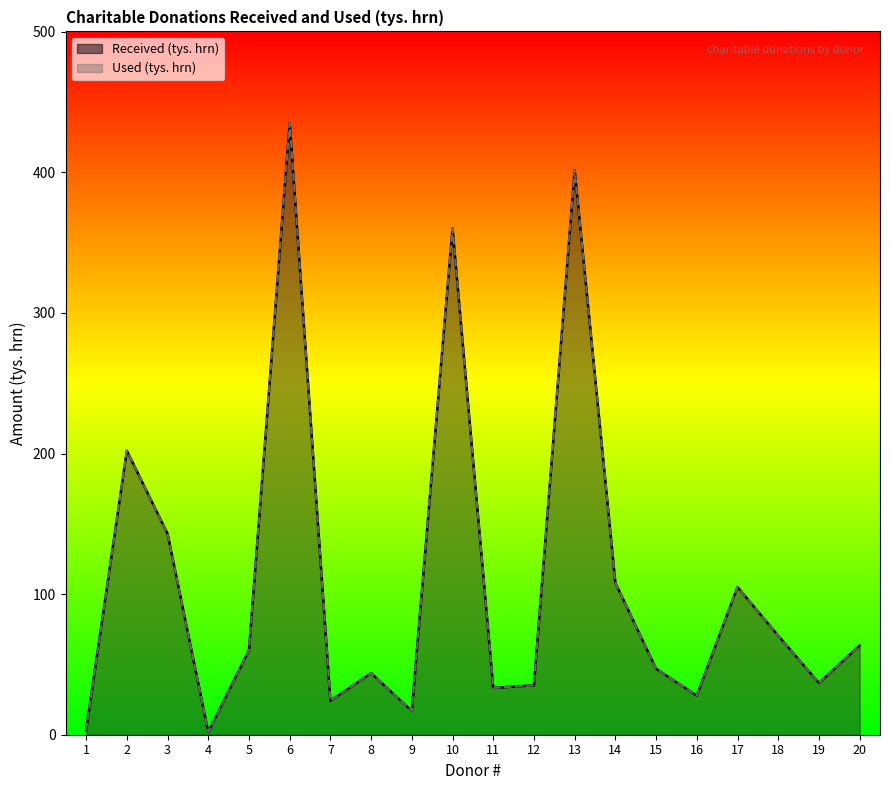

At 9, list the series in order from smallest to largest.

Received (tys. hrn), Used (tys. hrn)